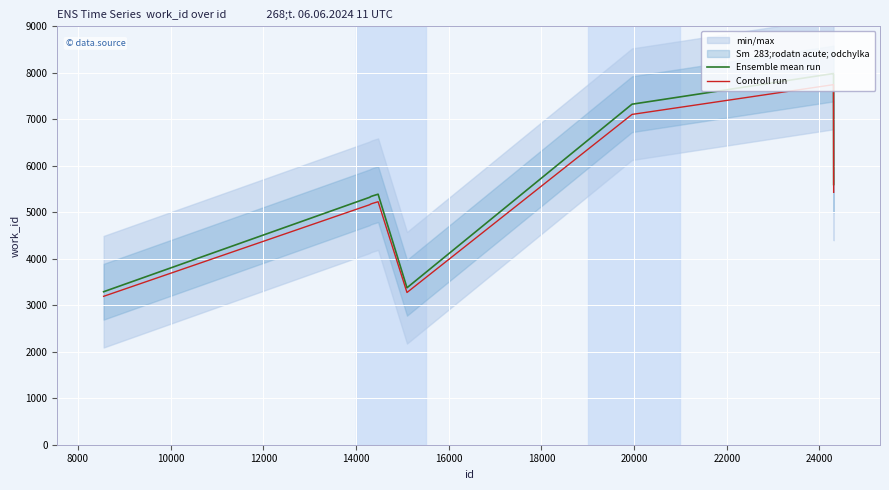

What is the minimum value for Controll run?

3192.3